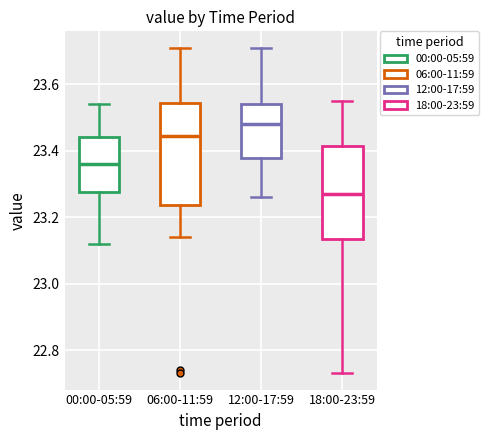

Reading left to right, transcribe this box plot: for each box, give where its median line is, the range the box spans, and where its two whiskers end, as read against the y-axis. The values are not printed on the chart, so give them approximately, as read against the axis.

00:00-05:59: median 23.36, box 23.28 to 23.44, whiskers 23.12 to 23.54
06:00-11:59: median 23.44, box 23.24 to 23.54, whiskers 23.14 to 23.72
12:00-17:59: median 23.48, box 23.38 to 23.54, whiskers 23.26 to 23.72
18:00-23:59: median 23.28, box 23.14 to 23.42, whiskers 22.74 to 23.56